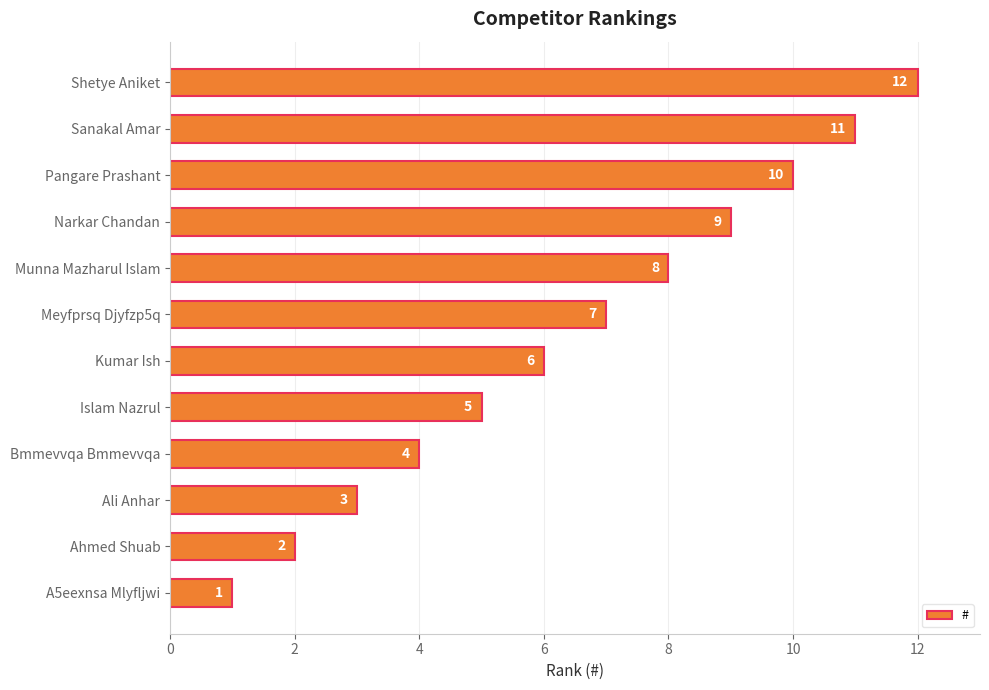

Which has a higher value, Meyfprsq Djyfzp5q or Pangare Prashant?

Pangare Prashant